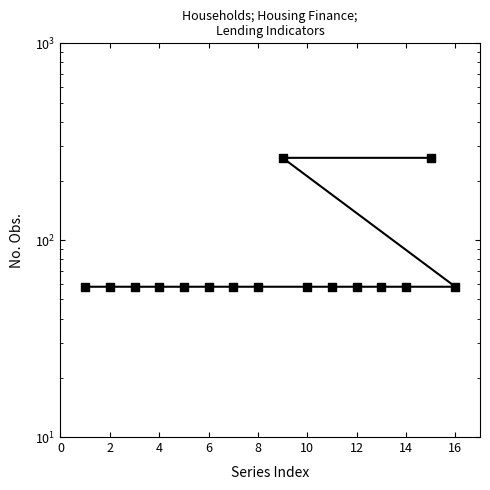

Between 16 and 14, which is larger?

16